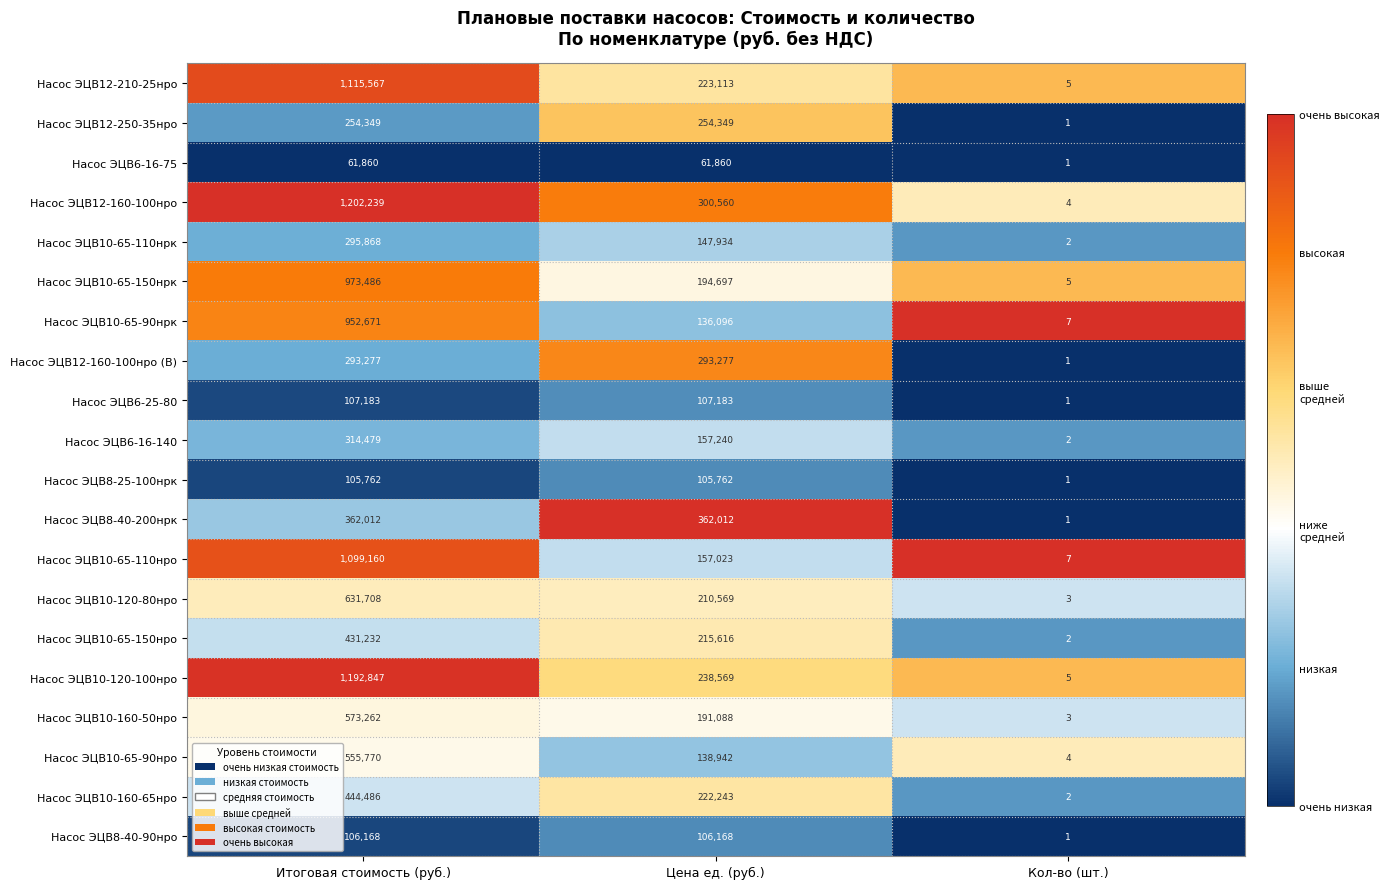

The value of Насос ЭЦВ12-210-25нро at Цена ед. (руб.) is 116013. True or false?

False